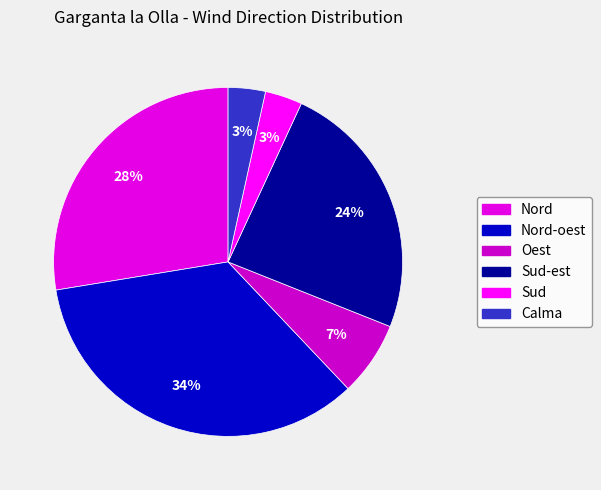

Count the number of slices in the pie.

6